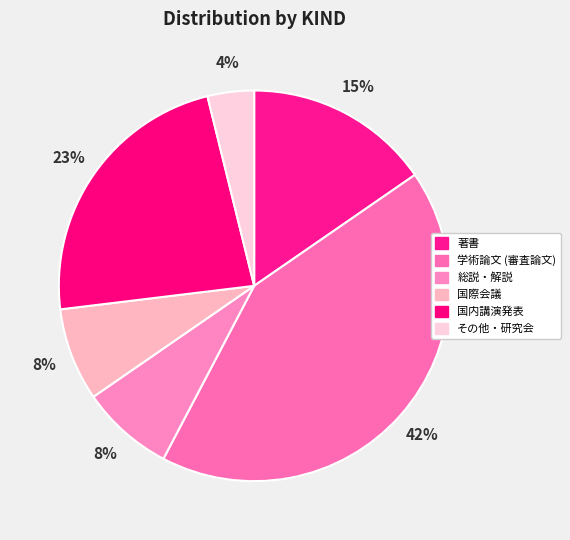

Approximately how many times larger is the value at 国際会議 compared to その他・研究会?

2.0